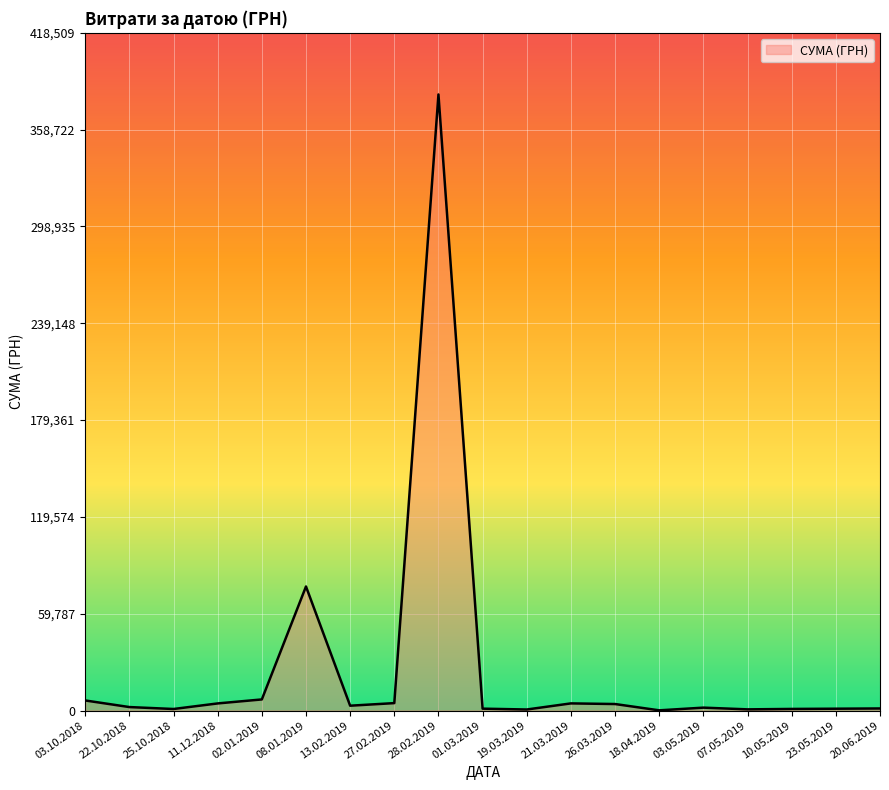

Which label corresponds to the largest value in the chart?

28.02.2019